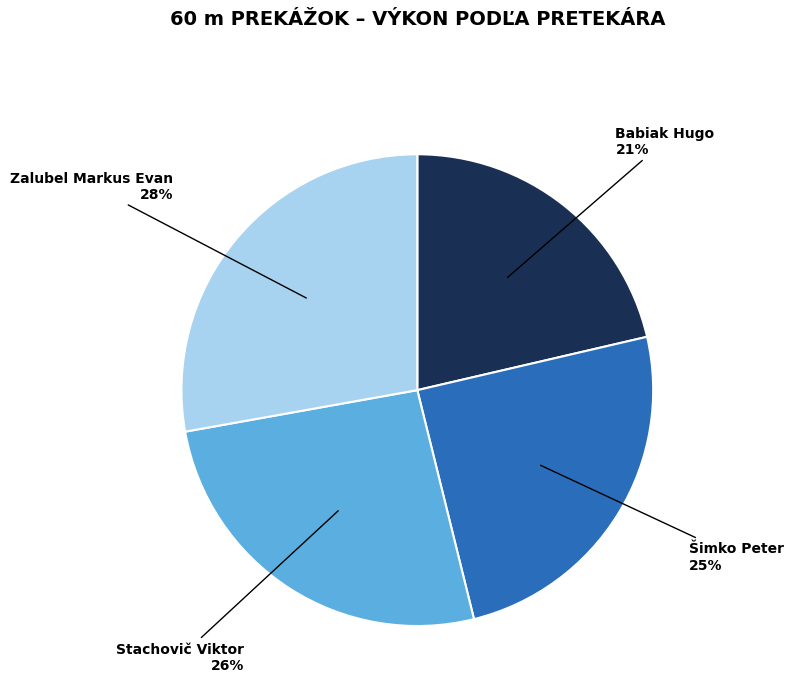

Is there a majority slice in this chart?

No